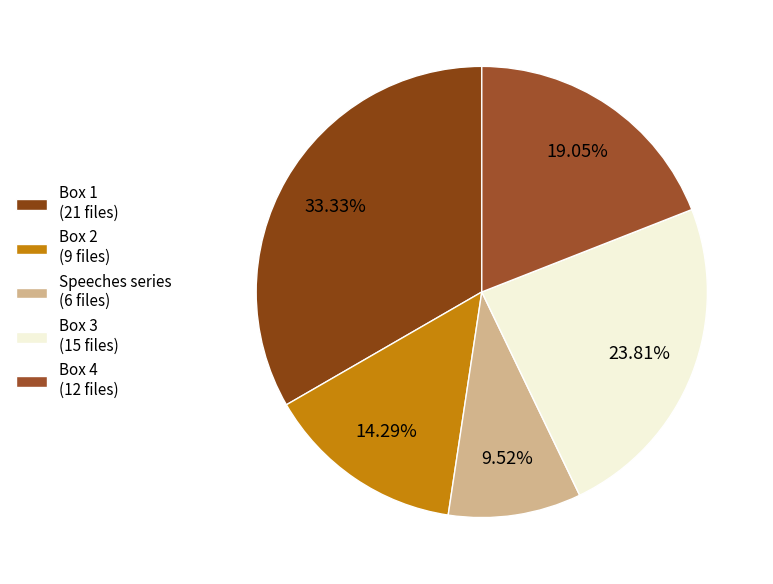

Which slice is the smallest?

Speeches series